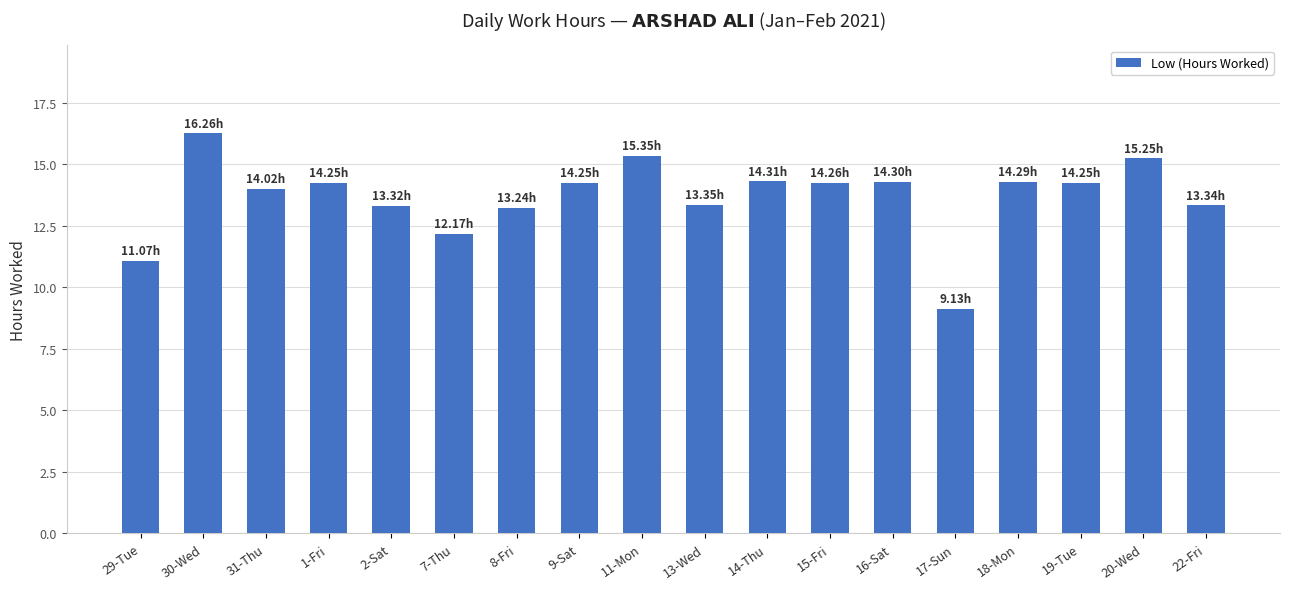

Approximately how many times larger is the value at 11-Mon compared to 30-Wed?

0.9